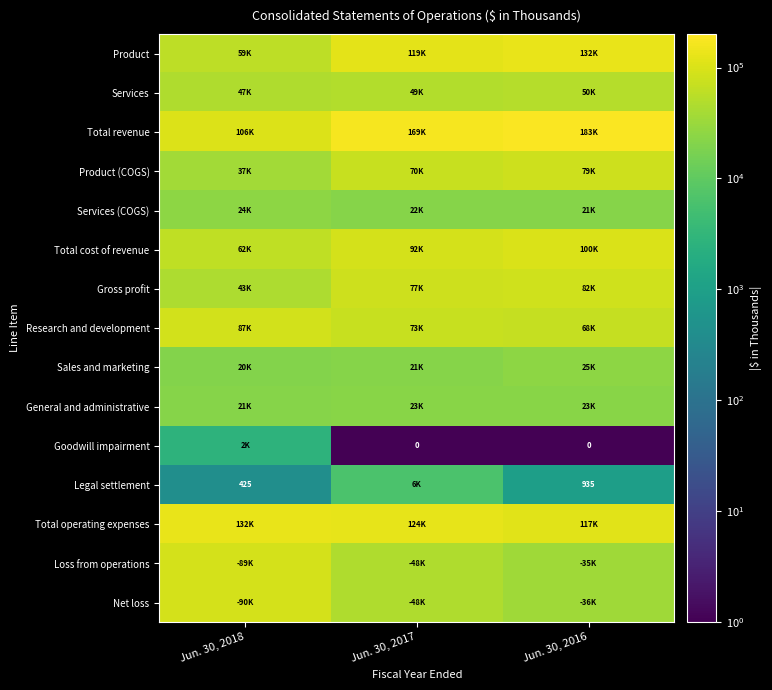

At which category does the chart reach its minimum across all series?

Jun. 30, 2017